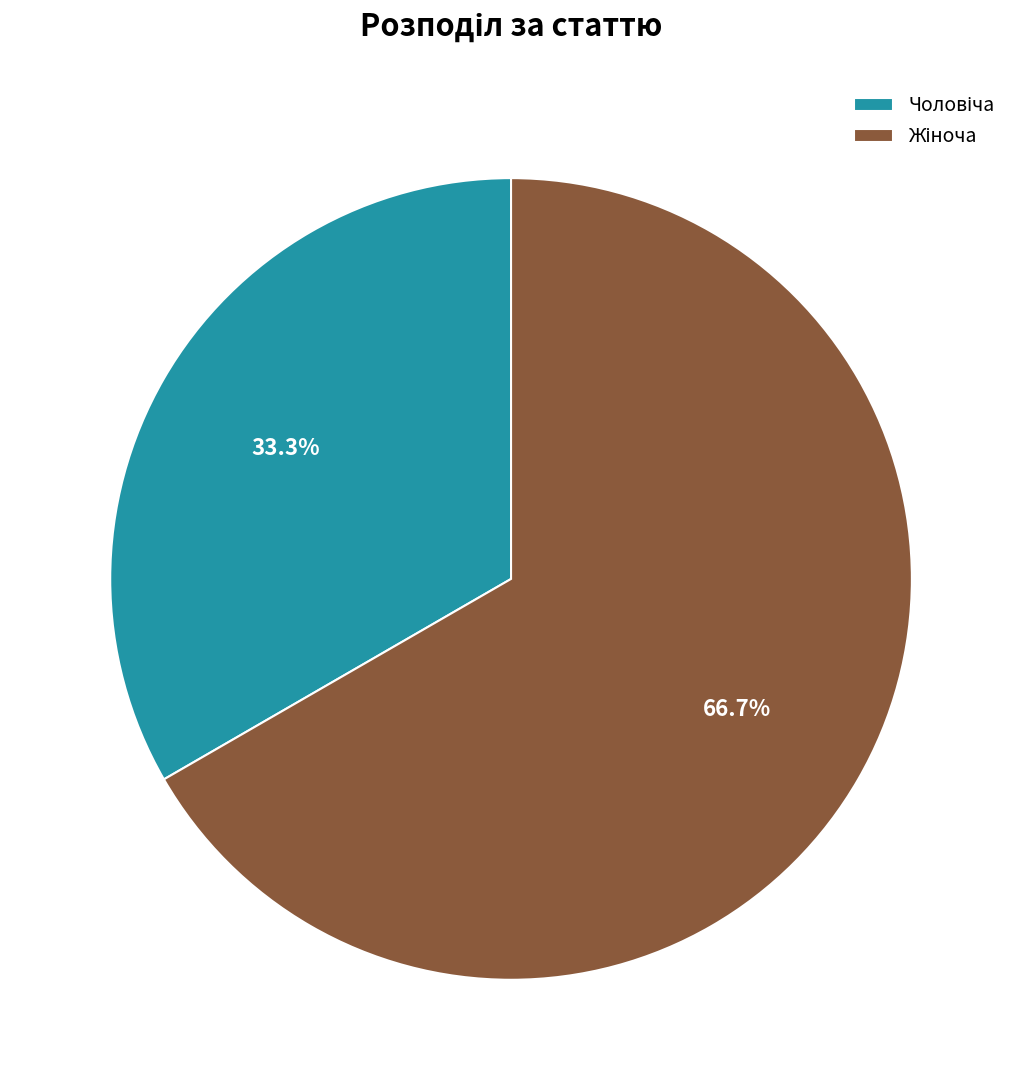

Is there a majority slice in this chart?

Yes